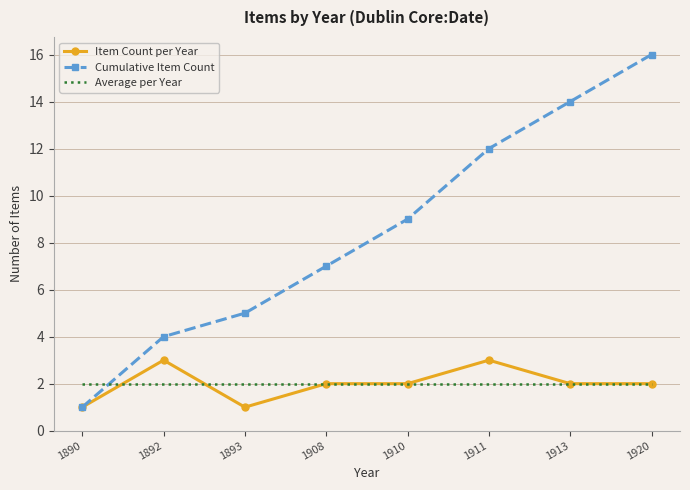

What is the difference between the highest and lowest values at 1908?

5